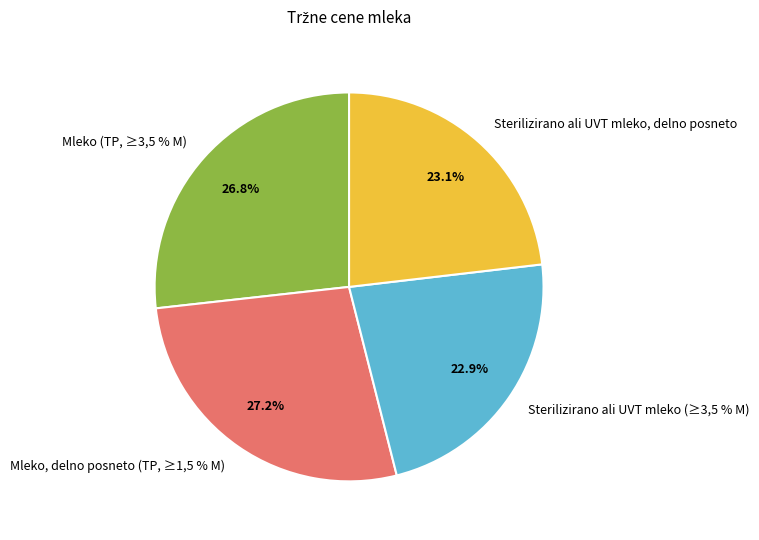

What percentage is the Mleko, delno posneto (TP, ≥1,5 % M) slice, to the nearest percent?

27%